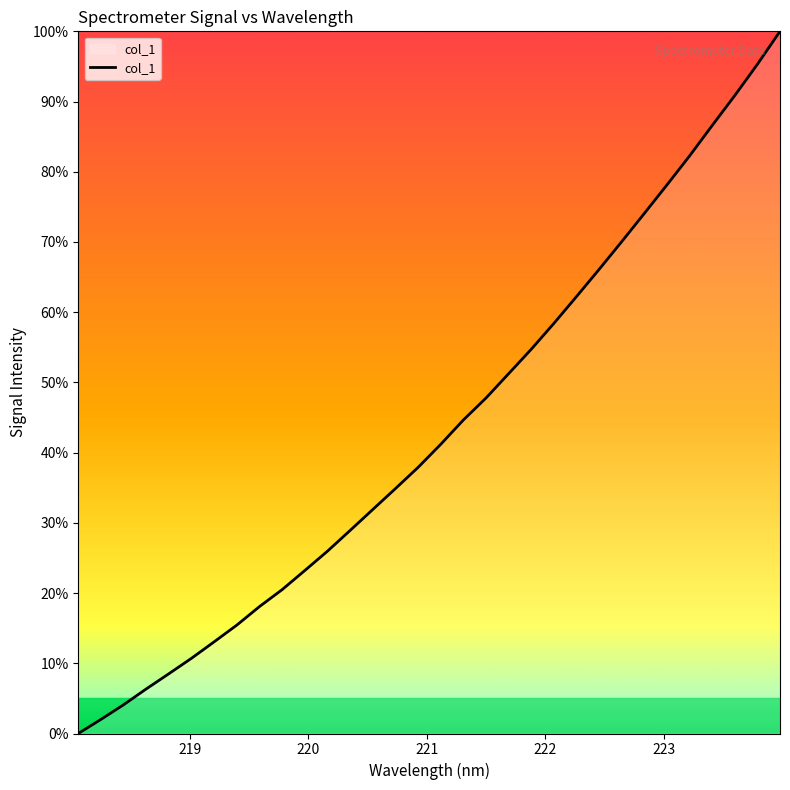

What is the greatest value displayed?

100.0